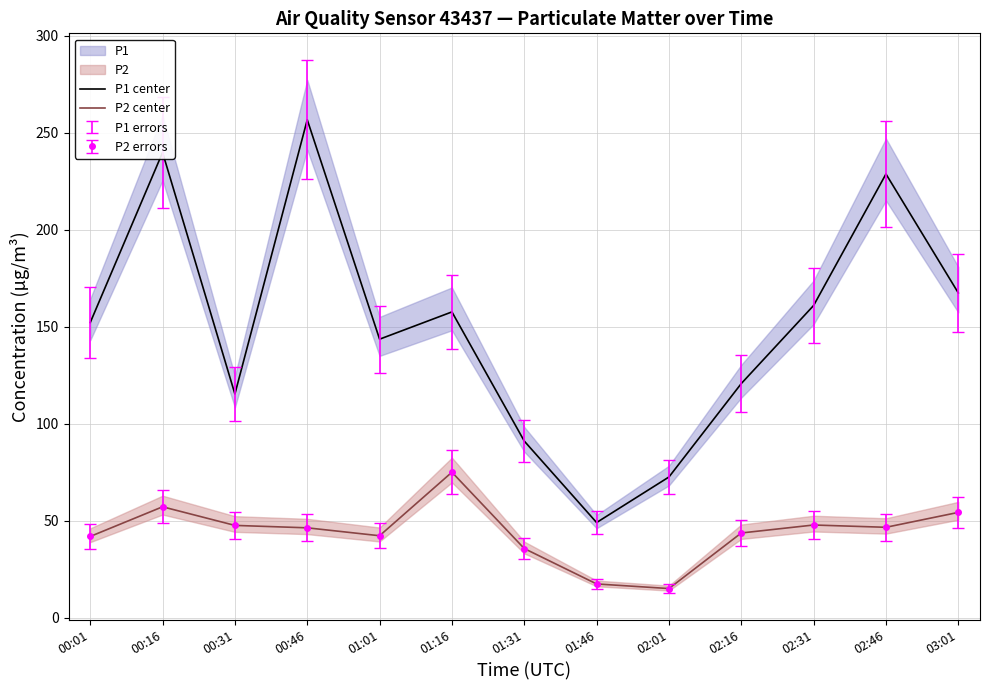

Is it true that P2 center equals 26.1 at 02:01?

False